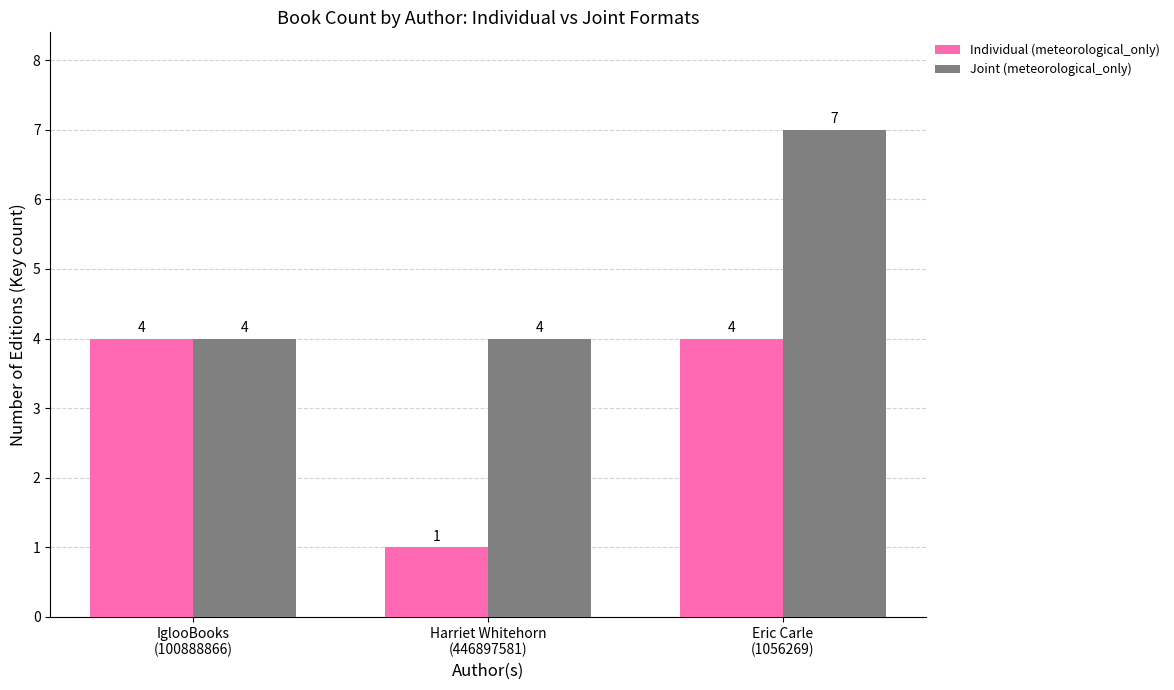

What is the maximum value shown in the chart?

7